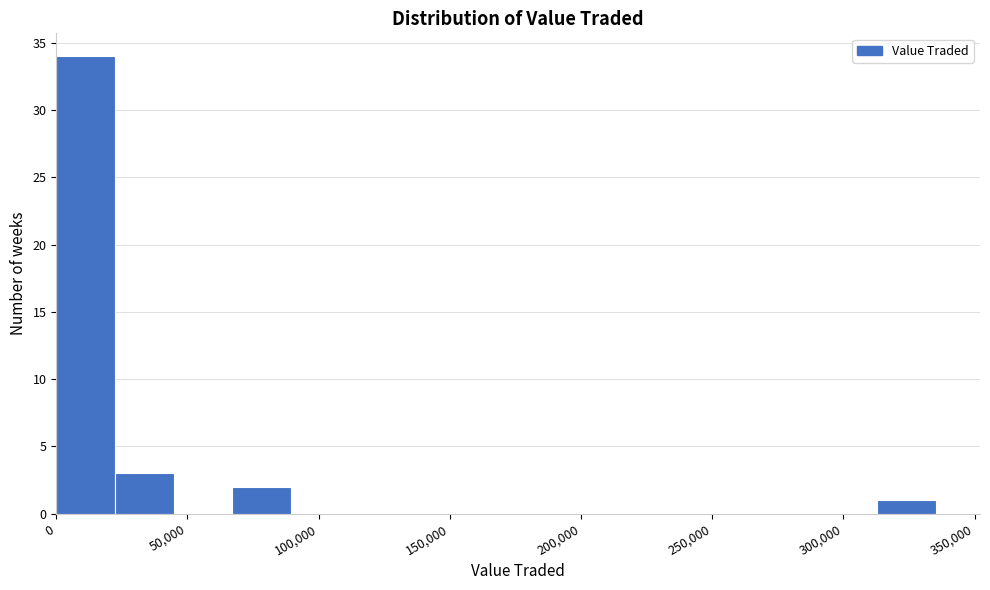

Which range on the x-axis has the tallest bar?

0 to 20000